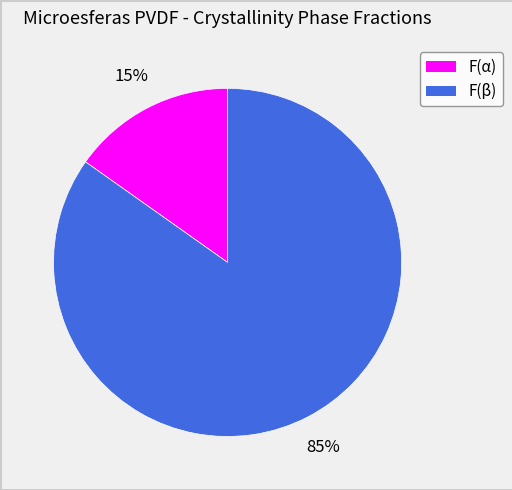

Do F(α) and F(β) together represent more than half of the pie?

Yes